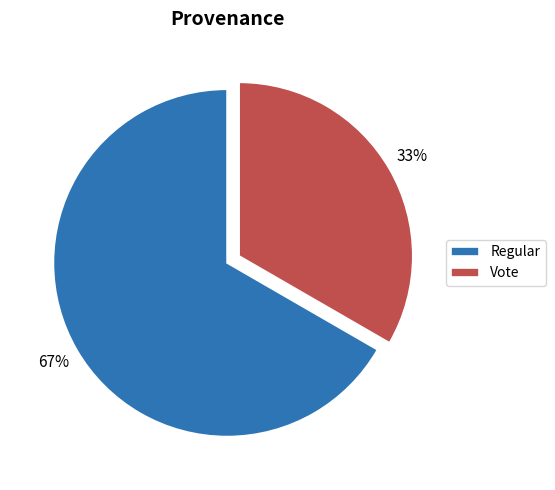

Count the number of slices in the pie.

2